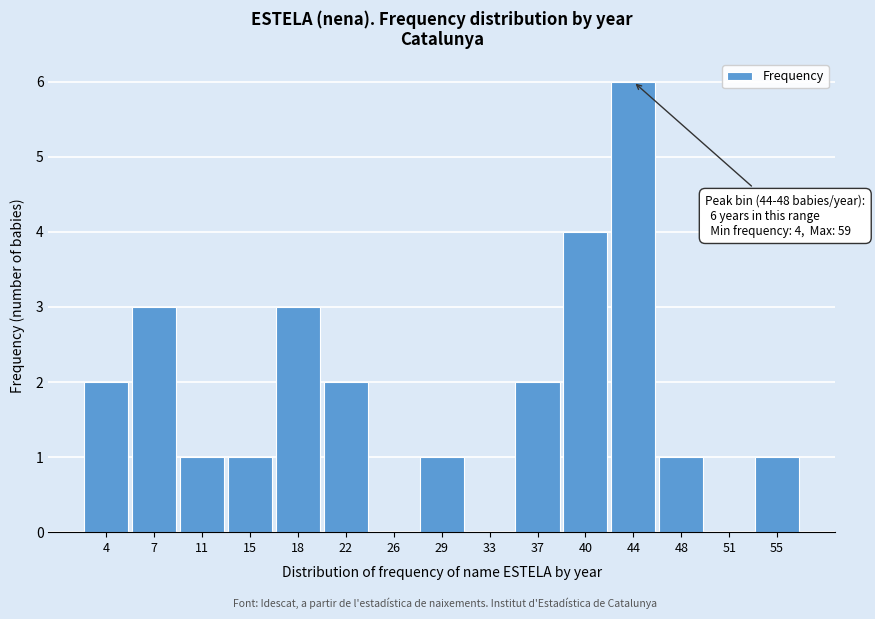

Reading right to left, what are all the values shown in this chart?

55=1	51=0	48=1	44=6	40=4	37=2	33=0	29=1	26=0	22=2	18=3	15=1	11=1	7=3	4=2